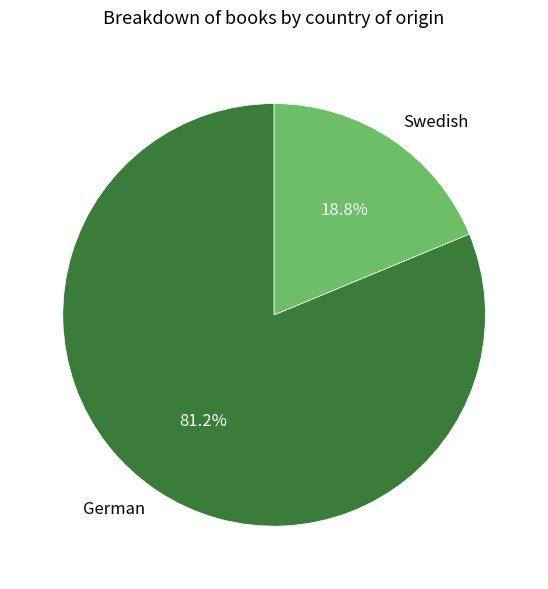

Which slice is the largest?

German